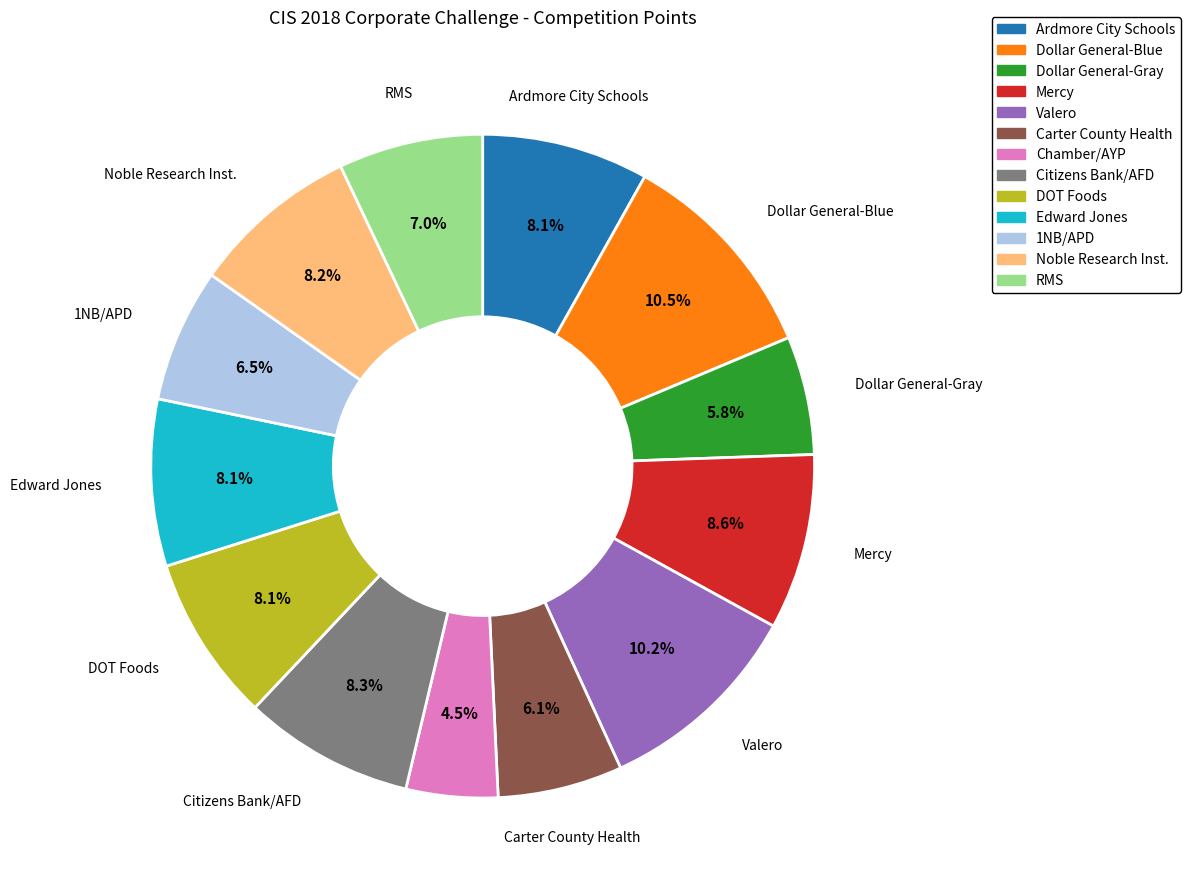

Which slice is the smallest?

Chamber/AYP